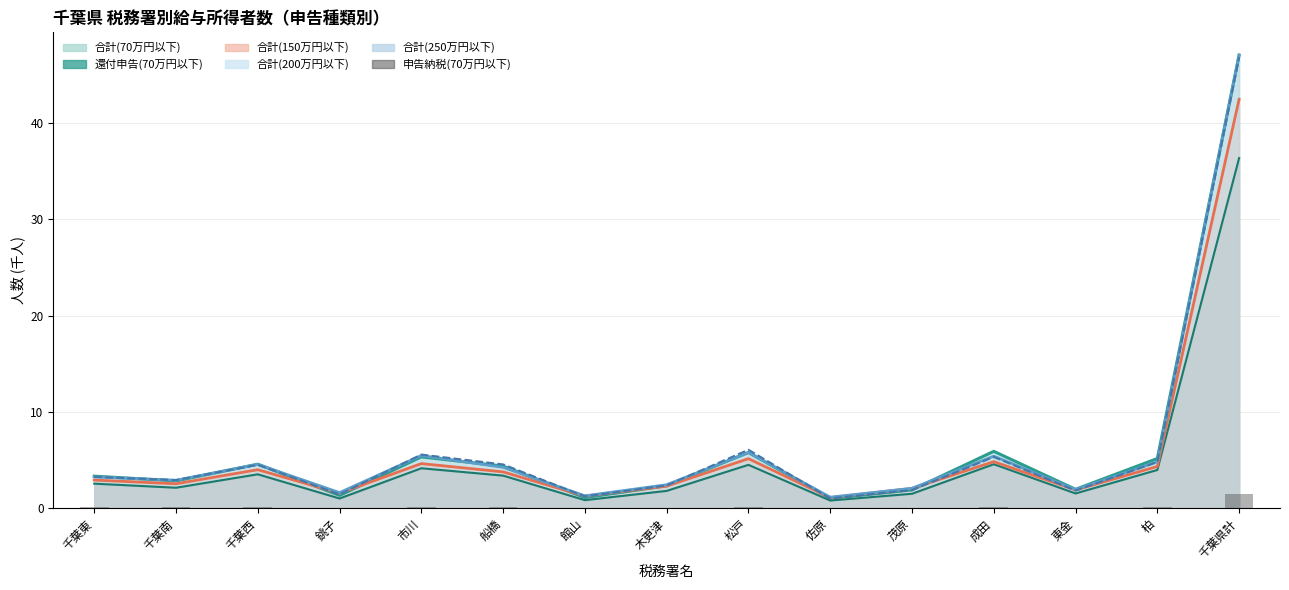

What is the average value of the 合計(250万円以下) series?

6.2